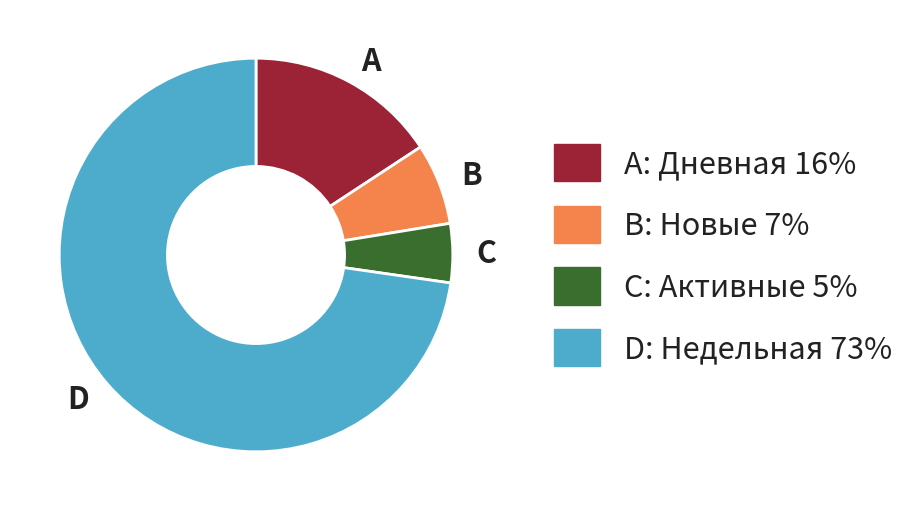

What is the ratio of the value at B to the value at C?

1.4